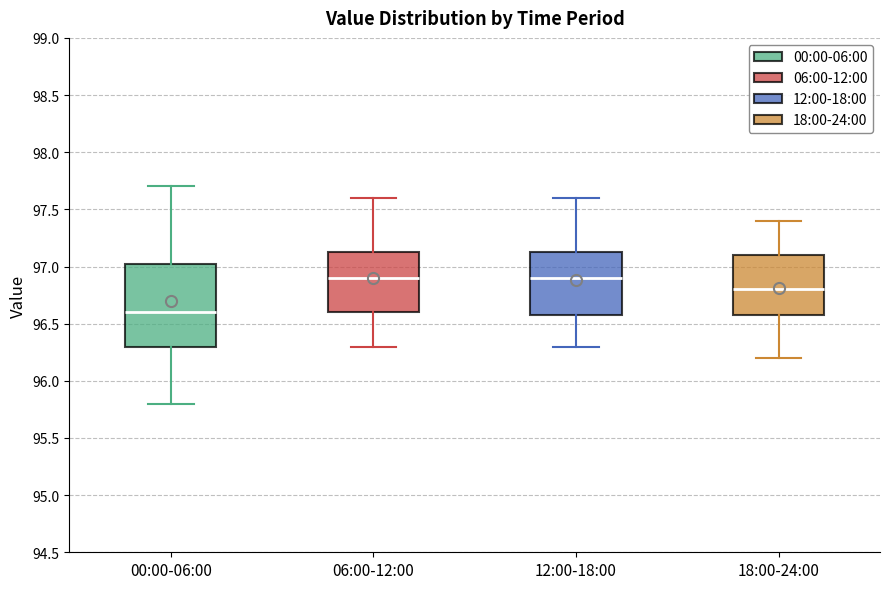

Where is the upper edge of the box for 06:00-12:00 on the y-axis? The values are not printed on the chart, so give them approximately, as read against the axis.

97.15